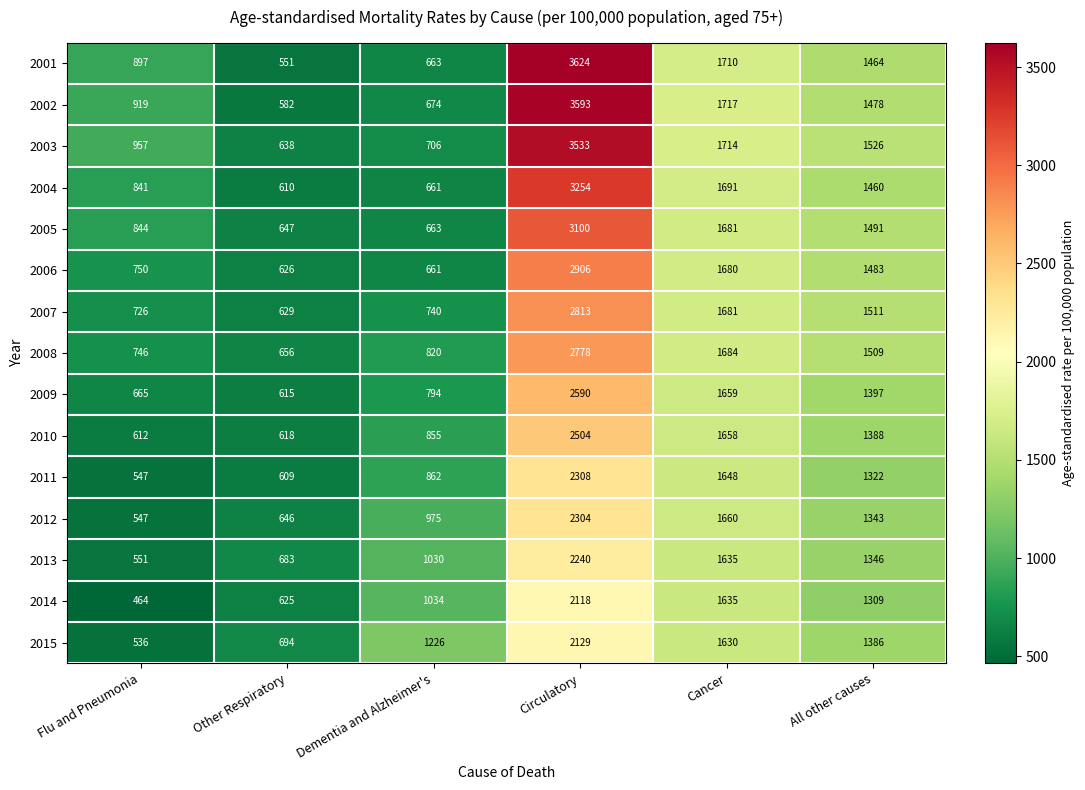

How many data points does each series have?

6